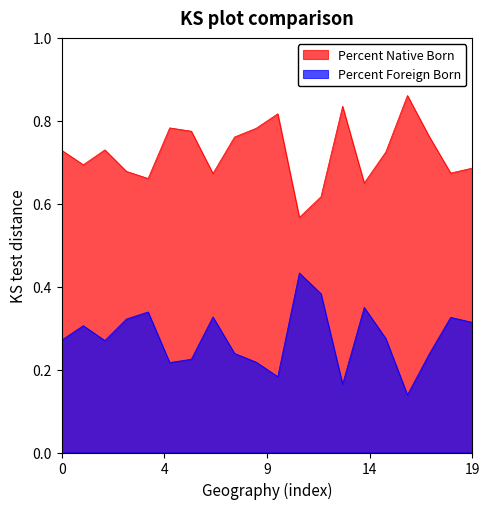

True or false: Percent Foreign Born and Percent Native Born cross at least once.

False